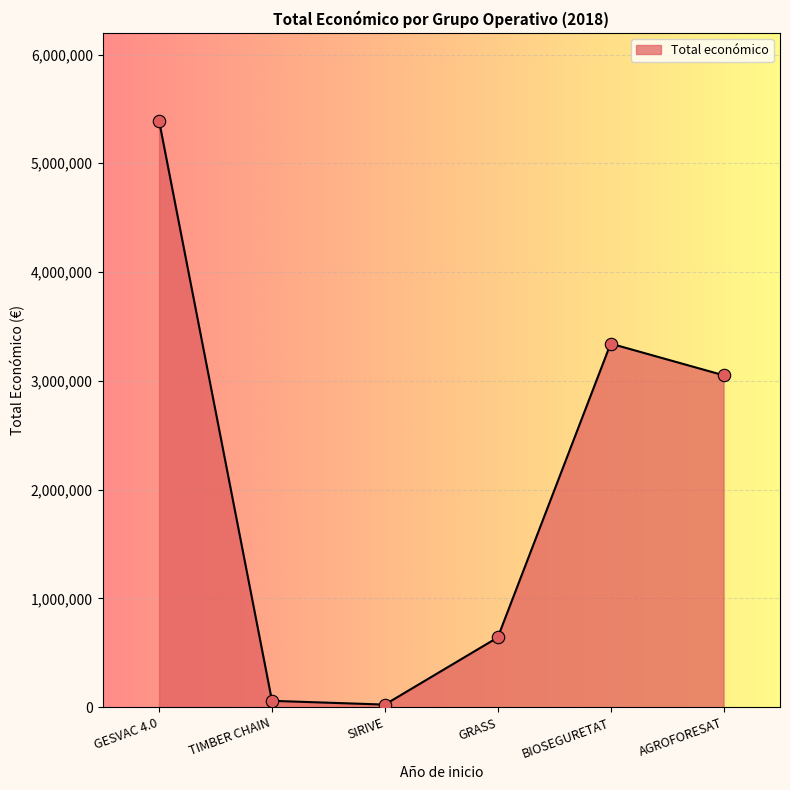

What is the change in value from SIRIVE to GRASS?

+617319